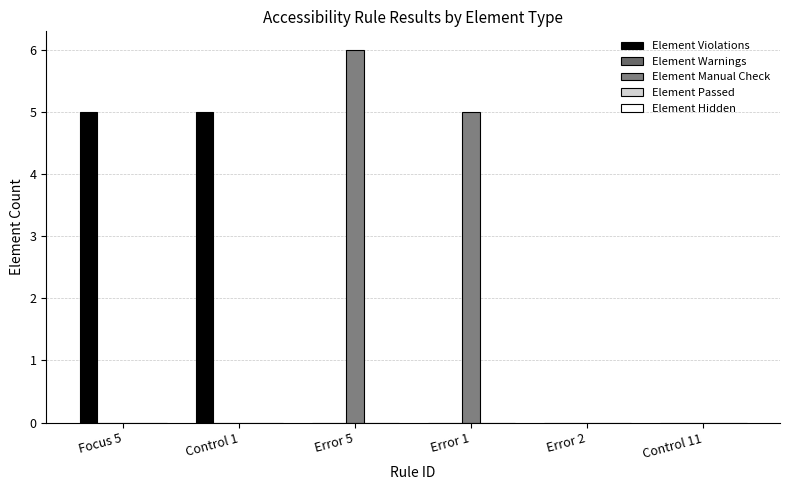

What position from the left is Control 11?

6